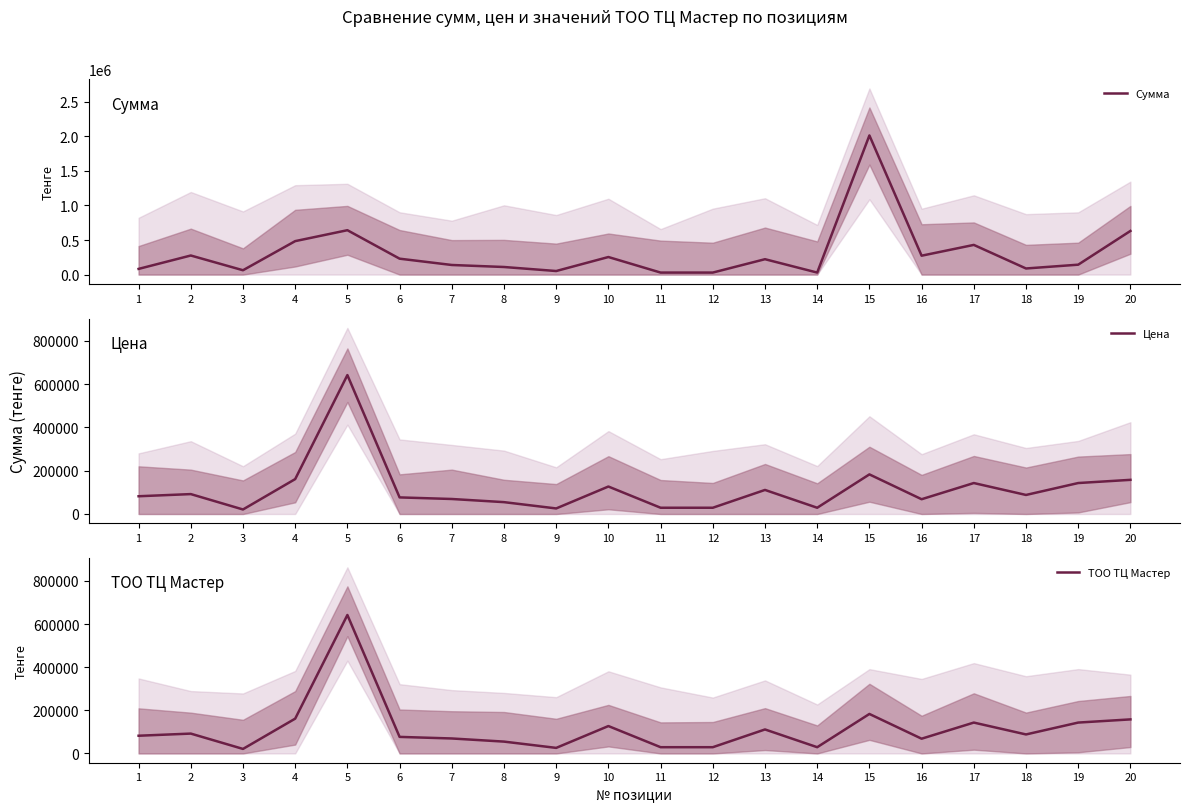

What is the approximate value of ТОО ТЦ Мастер at 4, to the nearest 100?

161300